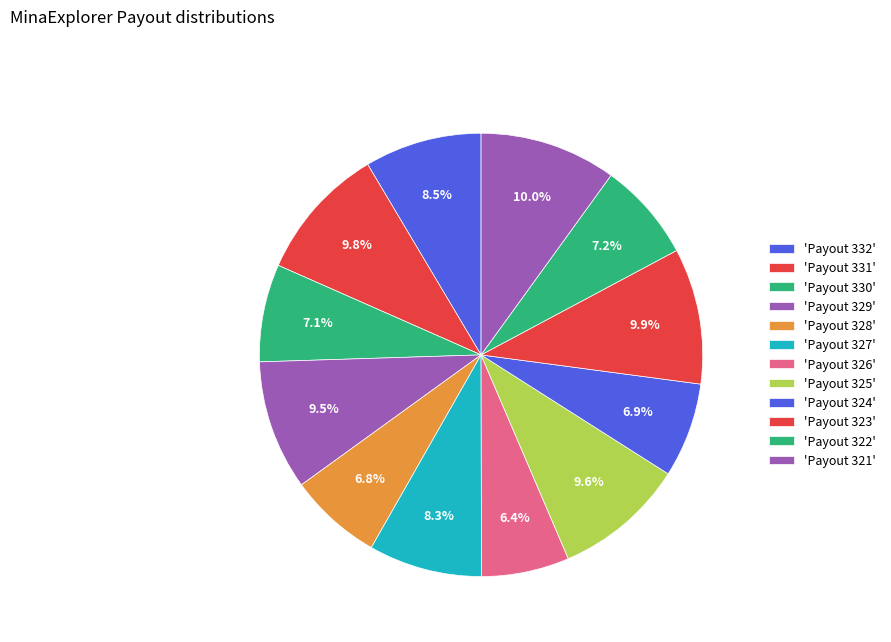

Which category has the biggest portion of the pie?

Payout 321